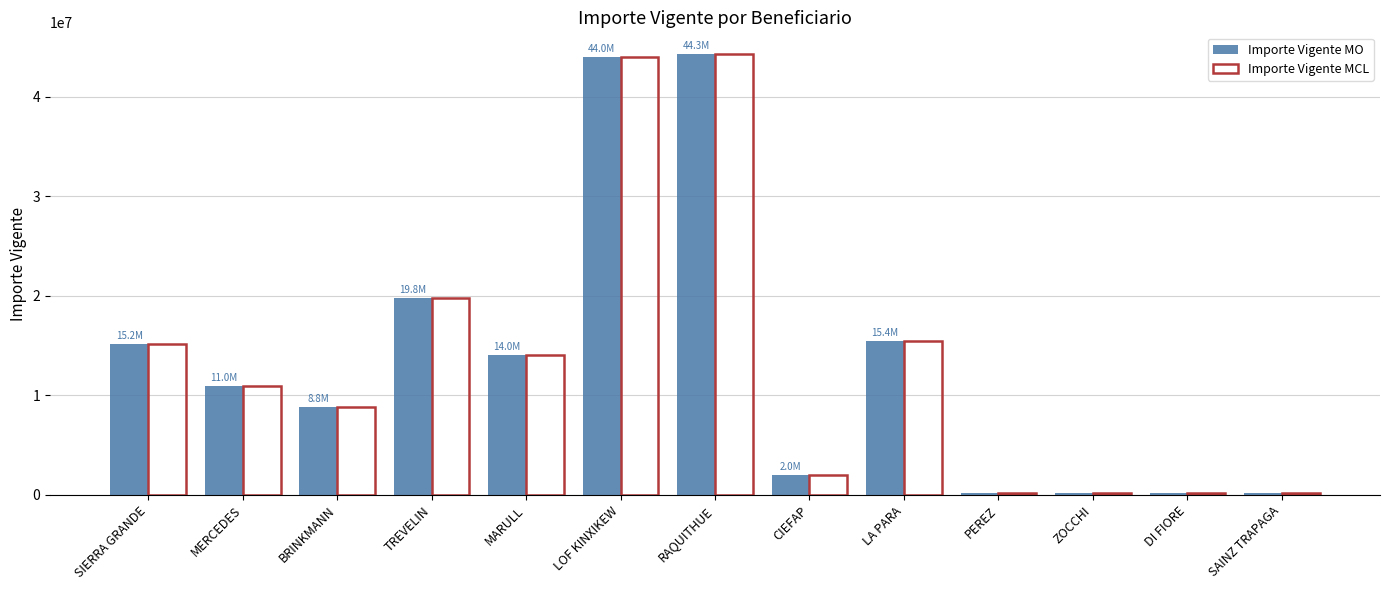

The value of Importe Vigente MO at MARULL is 14033187.3. True or false?

True